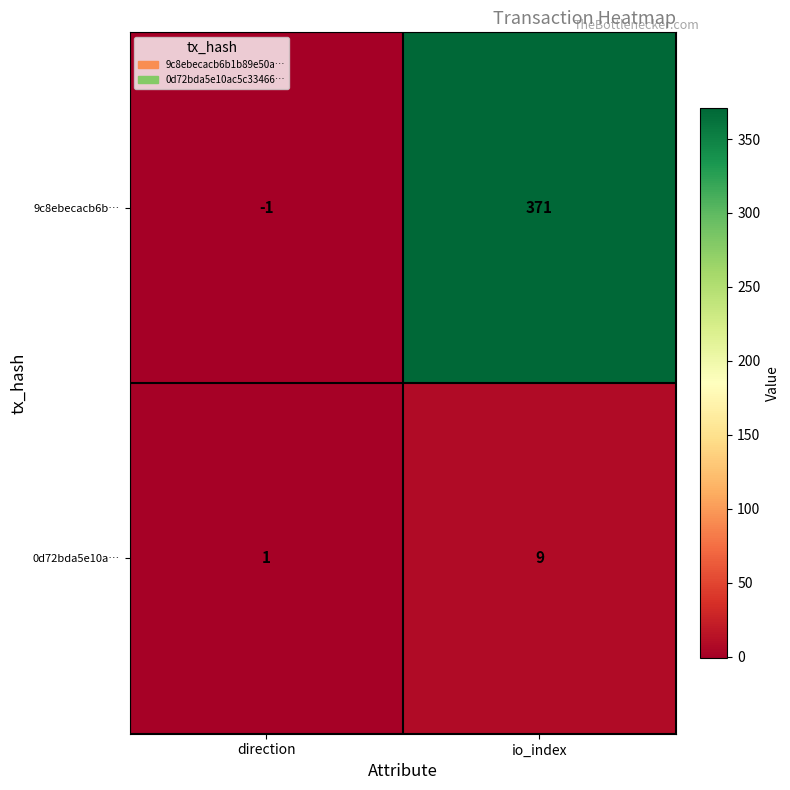

Is it true that 0d72bda5e10a… equals 9 at io_index?

True